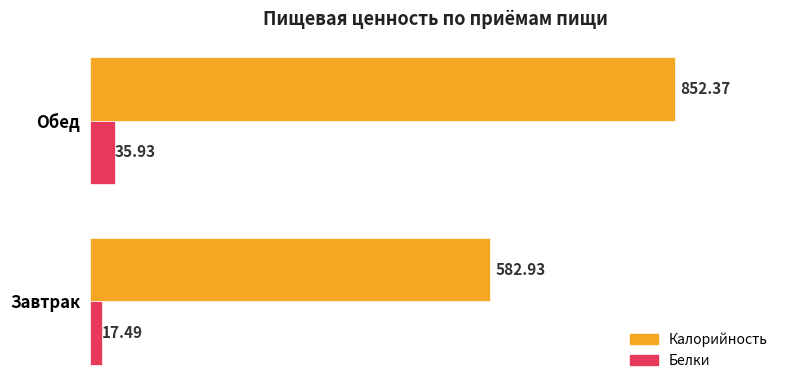

What is the total value across all series at Обед?

888.3